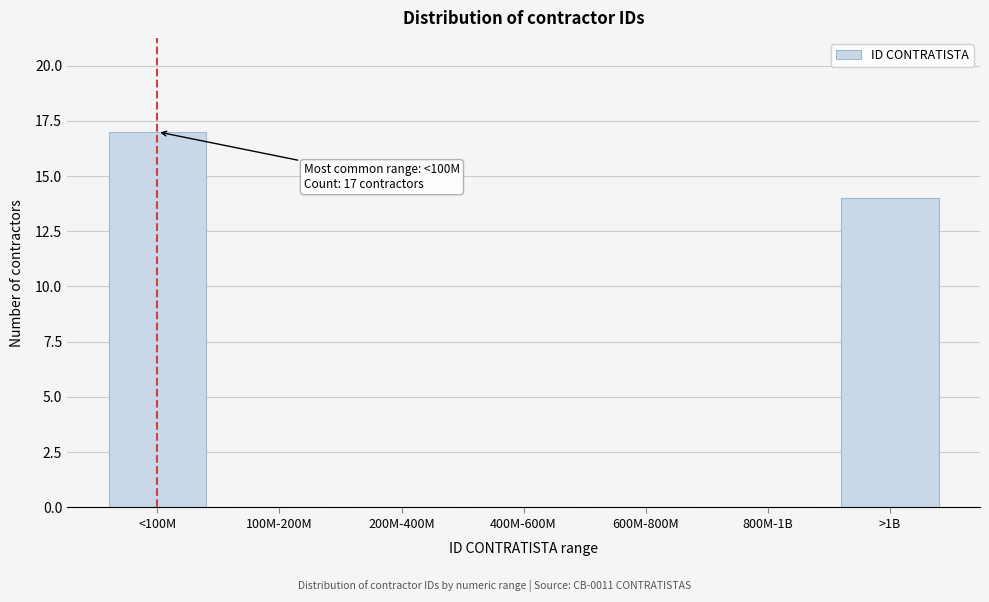

Reading left to right, list all the values displayed in this chart.

<100M=17	100M-200M=0	200M-400M=0	400M-600M=0	600M-800M=0	800M-1B=0	>1B=14